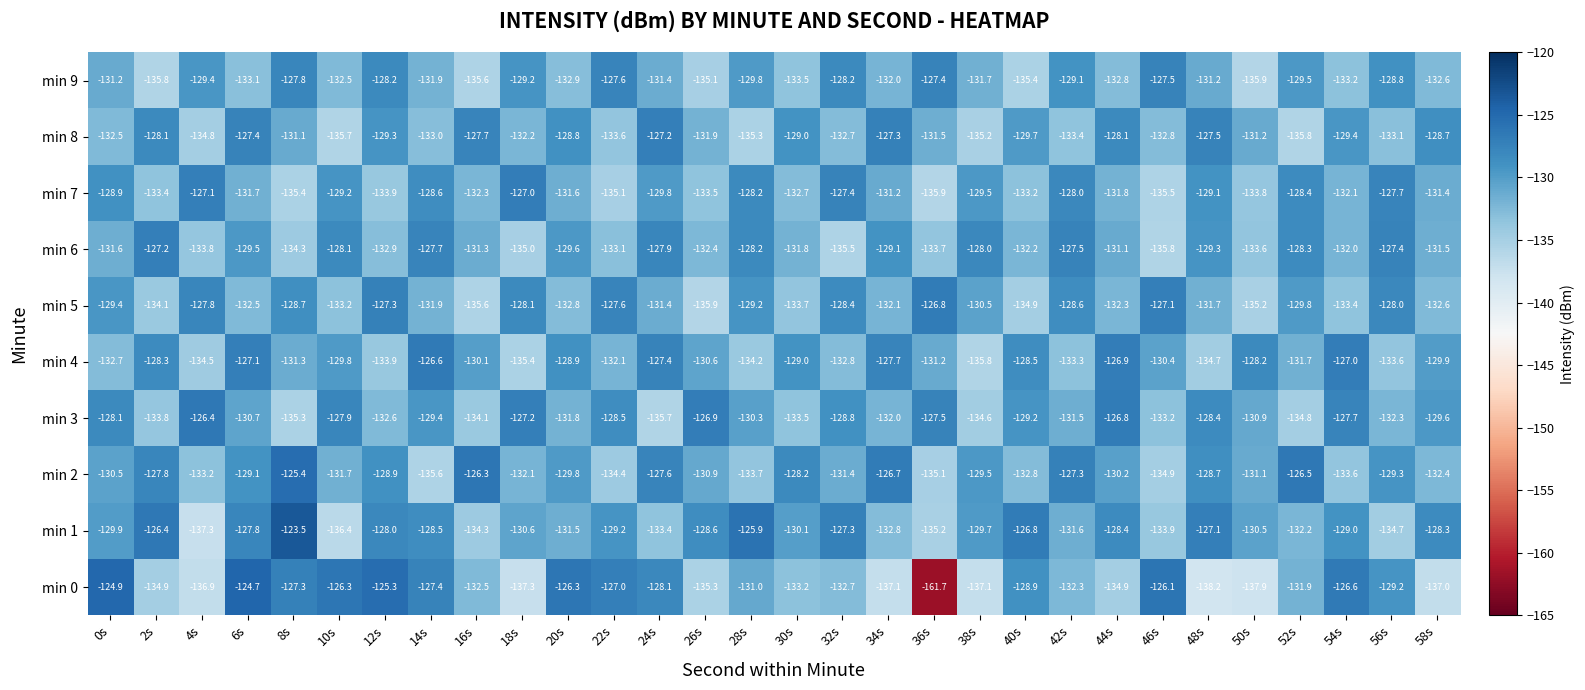

At which category does the chart reach its peak across all series?

8s